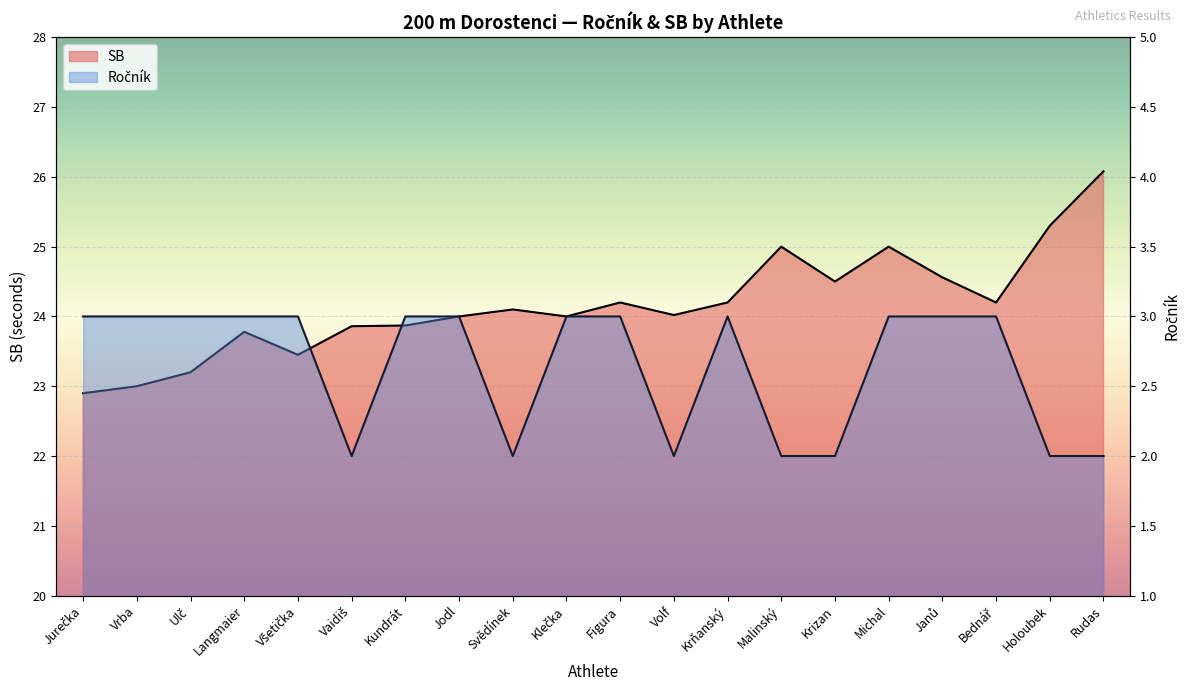

Where is SB nearest to the value 24?

Jodl